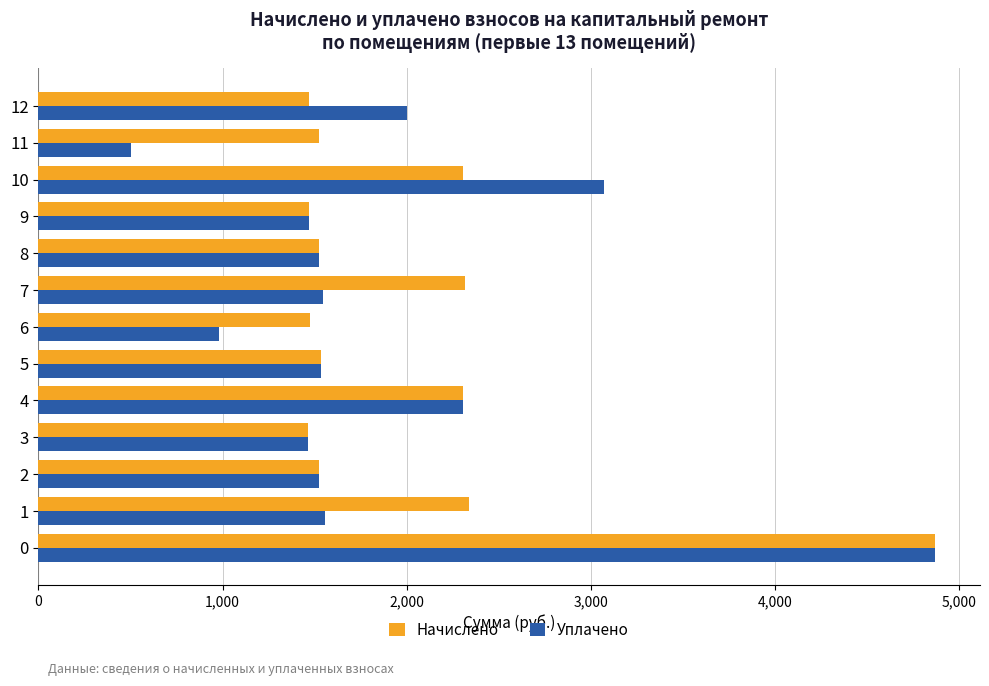

The value of Уплачено at 0 is 4870.5. True or false?

True